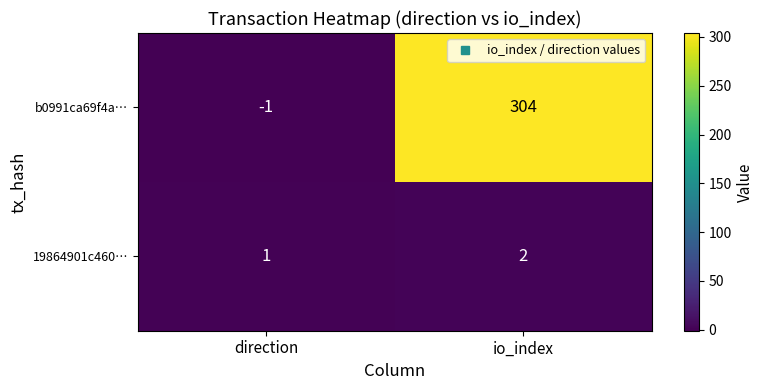

Which series has the largest total across all categories?

b0991ca69f4a…